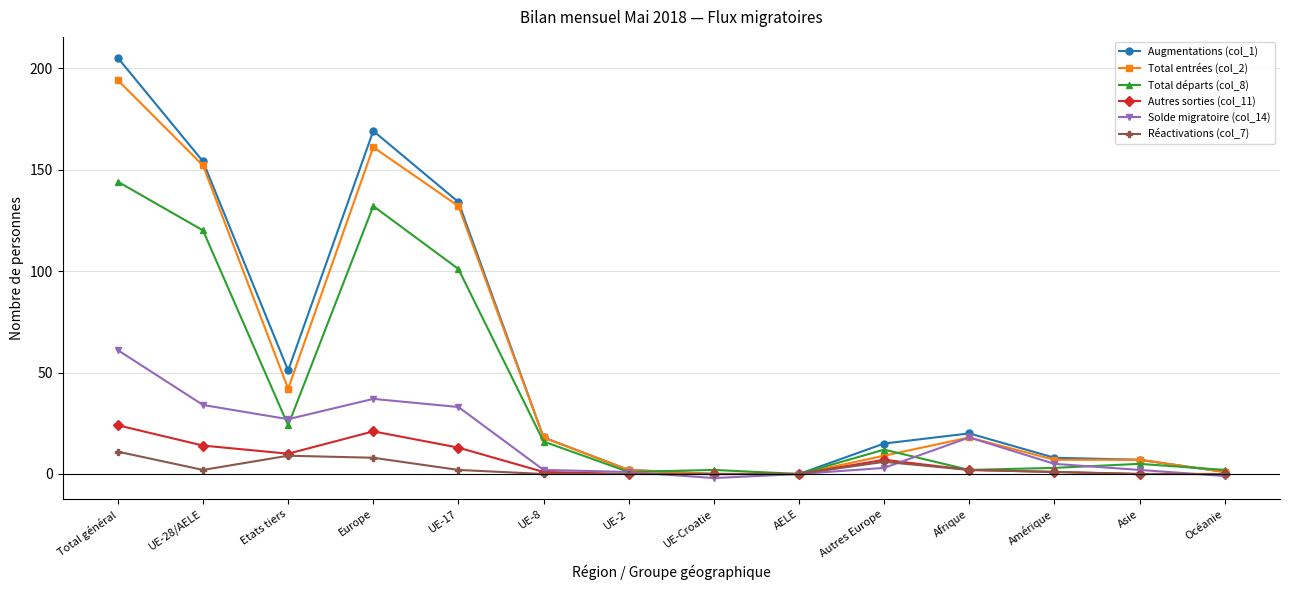

At which category is the sum across all series the highest?

Total général